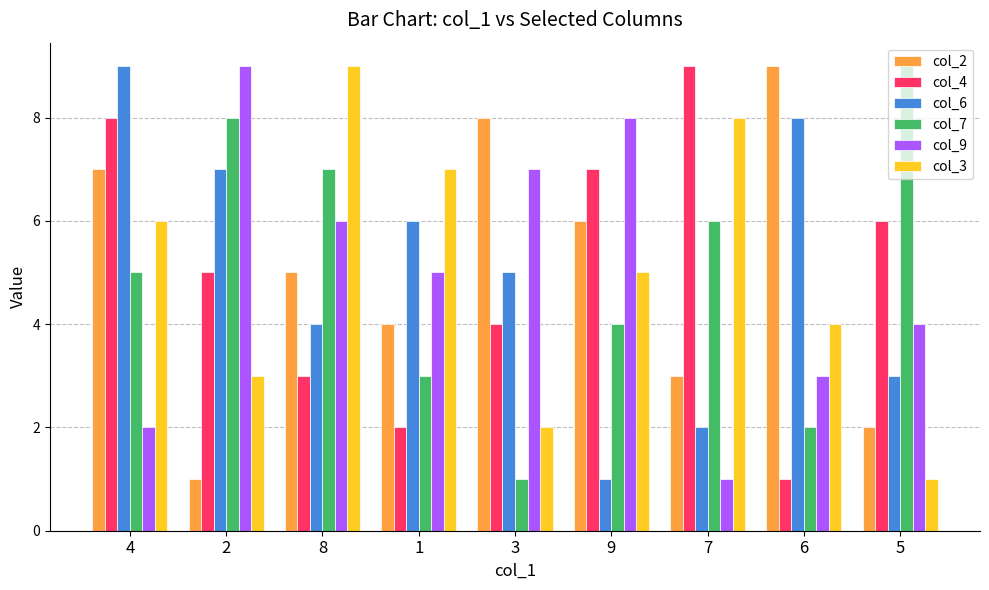

What is the difference between the highest and lowest values at 9?

7